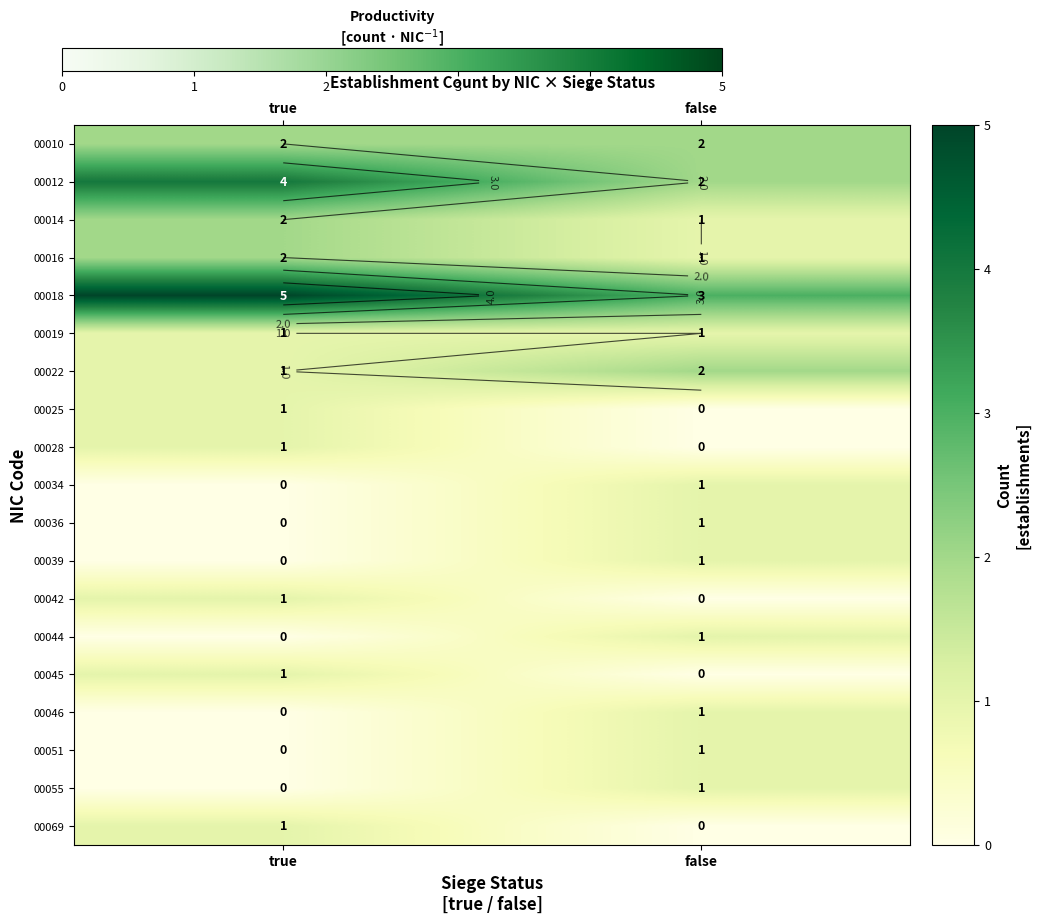

The 00034 series shows 1 at false. True or false?

True